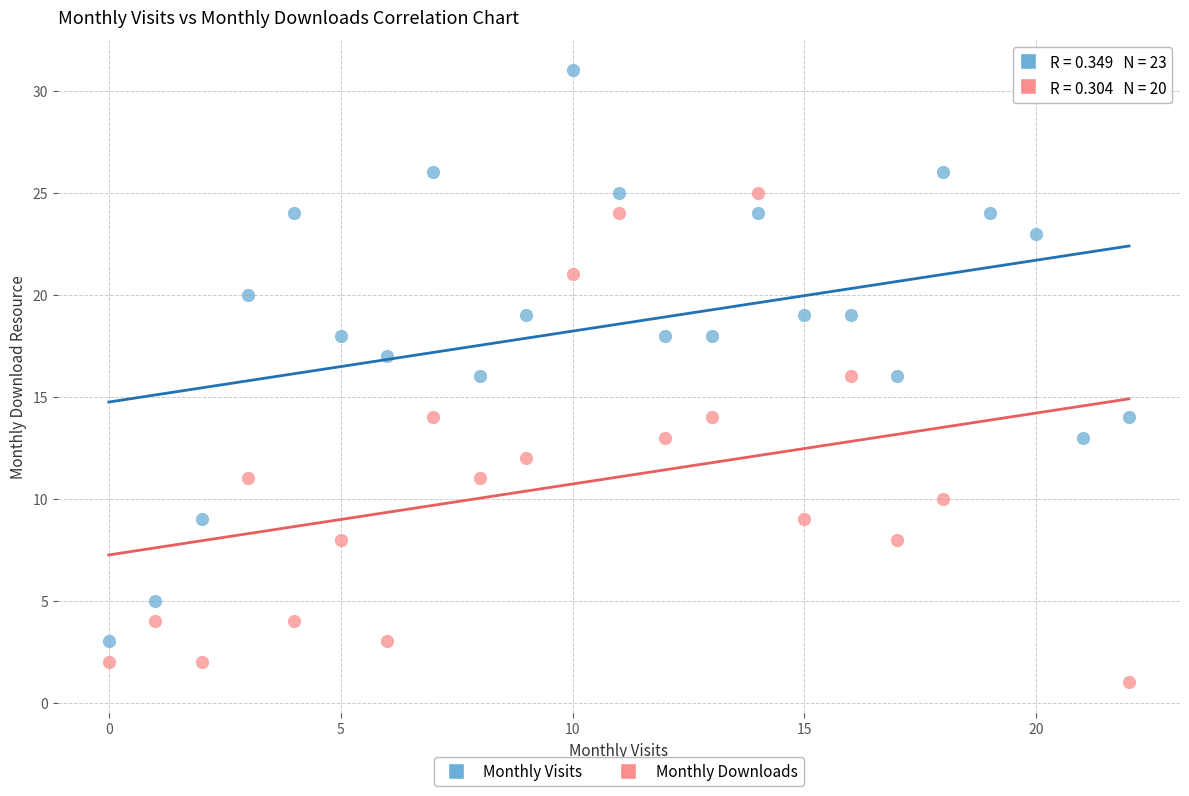

Which series contains the highest Y value?

Monthly Visits